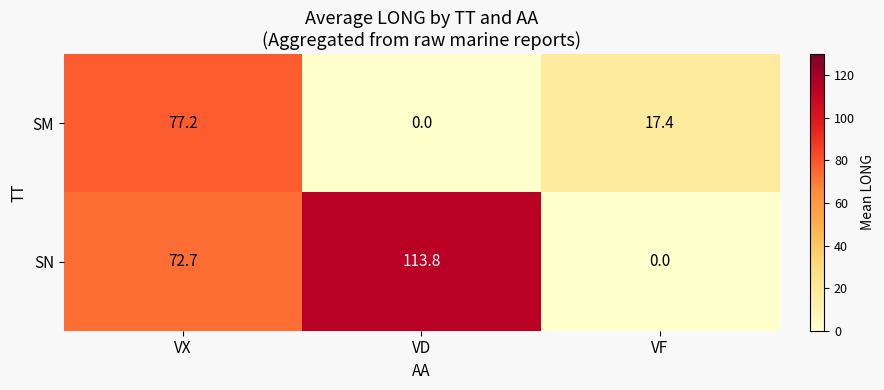

What is the total value across all series at VF?

17.4